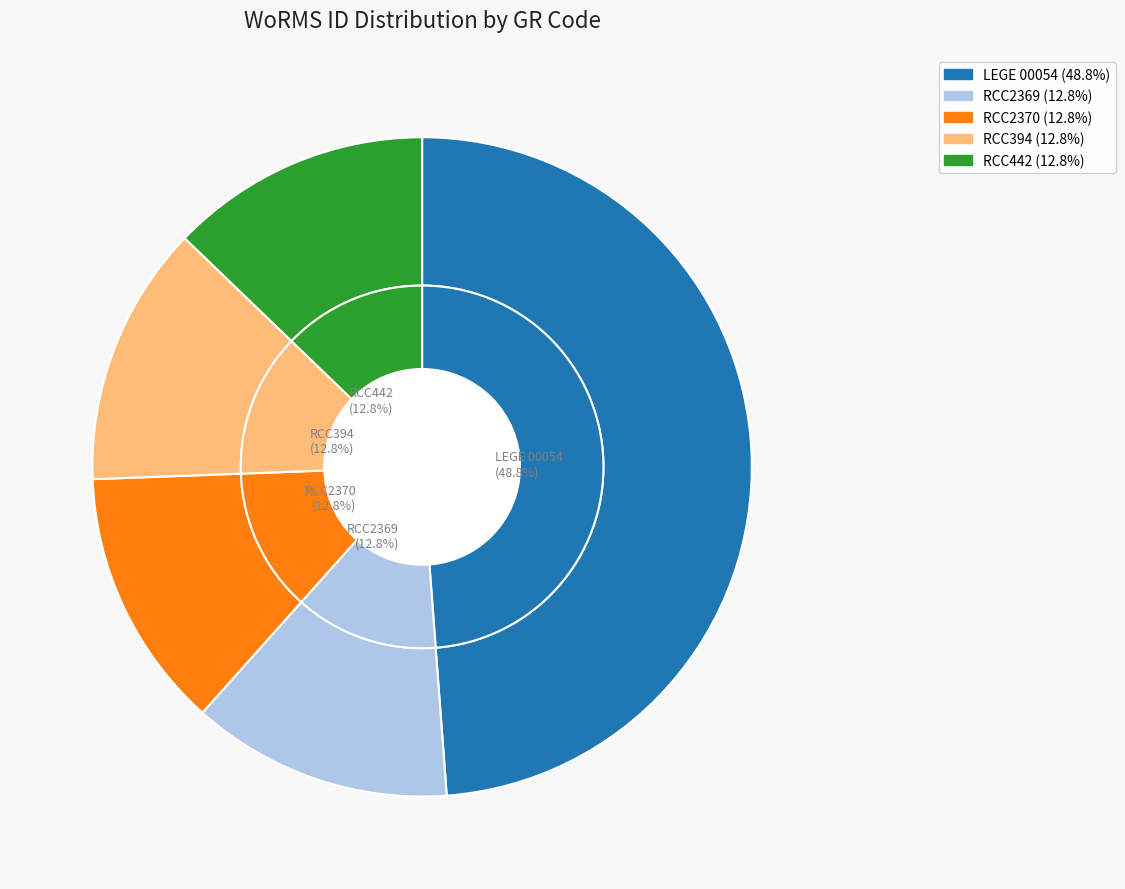

What is the largest slice in the pie chart?

LEGE 00054